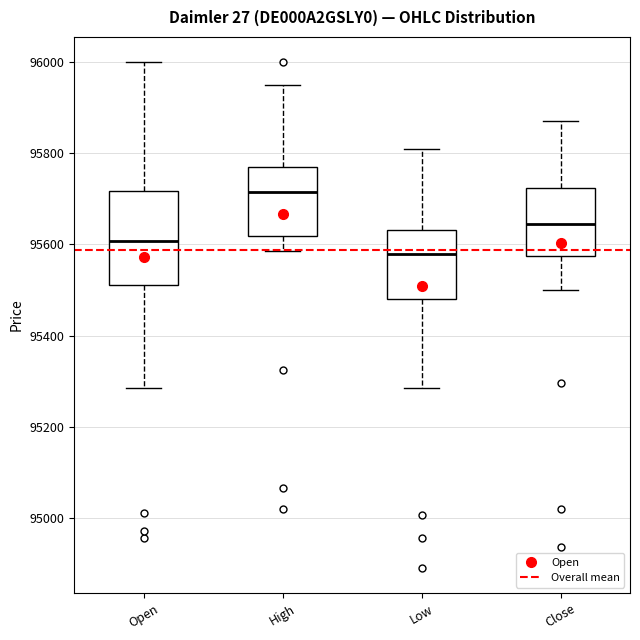

Reading left to right, transcribe this box plot: for each box, give where its median line is, the range the box spans, and where its two whiskers end, as read against the y-axis. The values are not printed on the chart, so give them approximately, as read against the axis.

Open: median 95600, box 95520 to 95720, whiskers 95280 to 96000
High: median 95720, box 95620 to 95780, whiskers 95580 to 95960
Low: median 95580, box 95480 to 95640, whiskers 95280 to 95820
Close: median 95640, box 95580 to 95720, whiskers 95500 to 95880